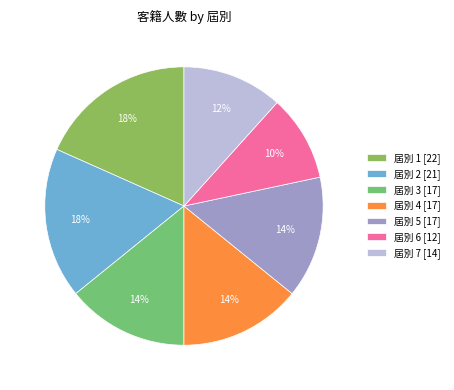

How many slices are in this pie chart?

7